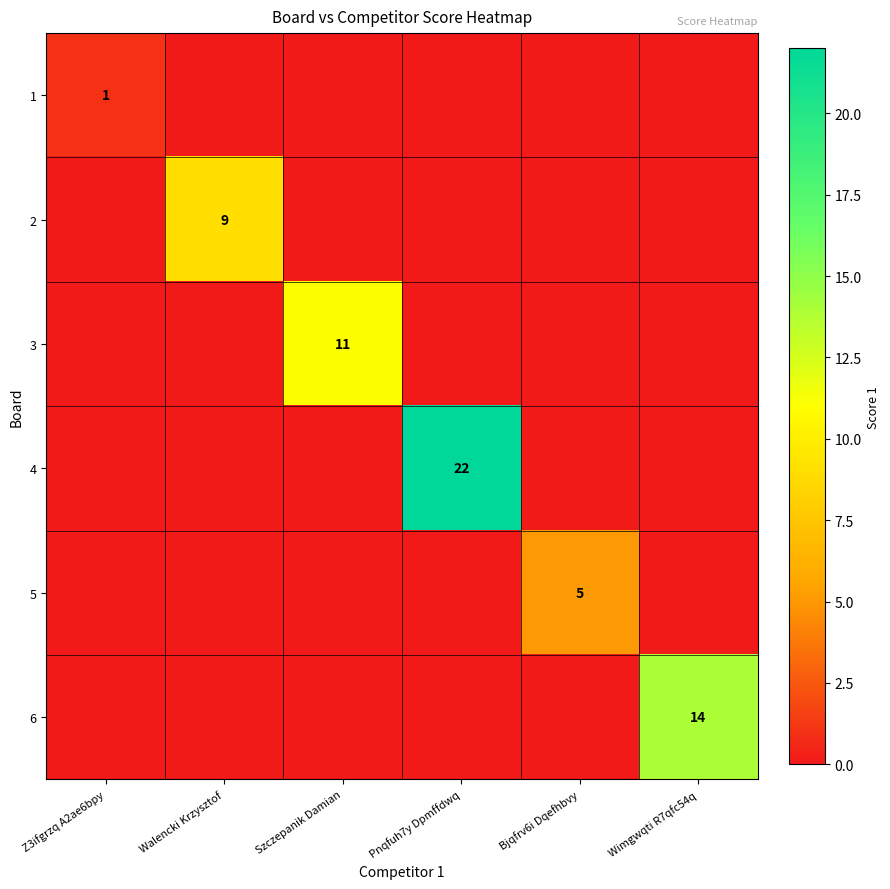

At which label is 1 closest to 0?

Walencki Krzysztof